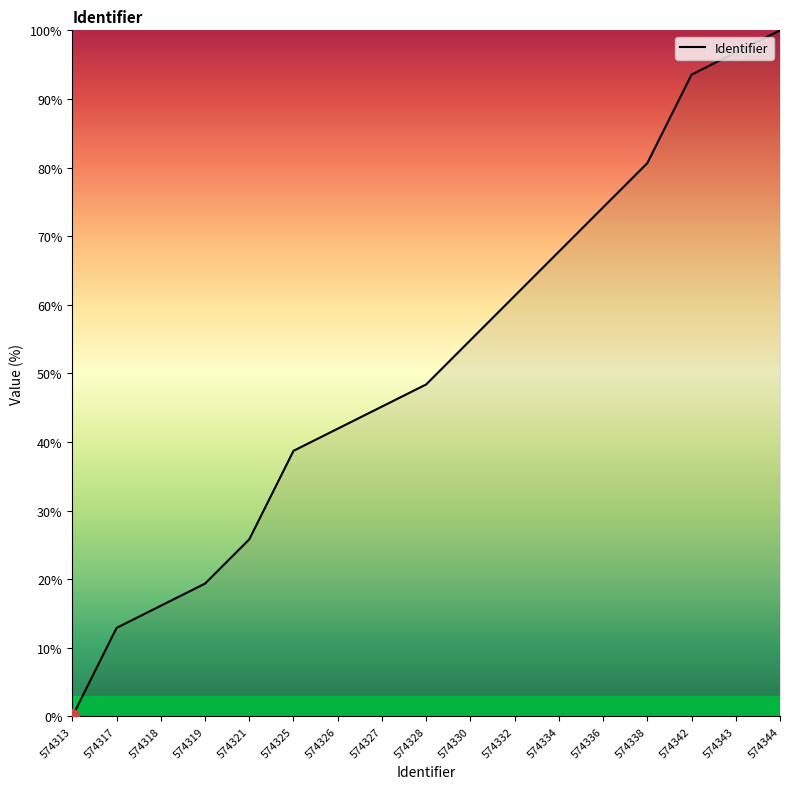

List the labels in order of value, largest first.

574344, 574343, 574342, 574338, 574336, 574334, 574332, 574330, 574328, 574327, 574326, 574325, 574321, 574319, 574318, 574317, 574313